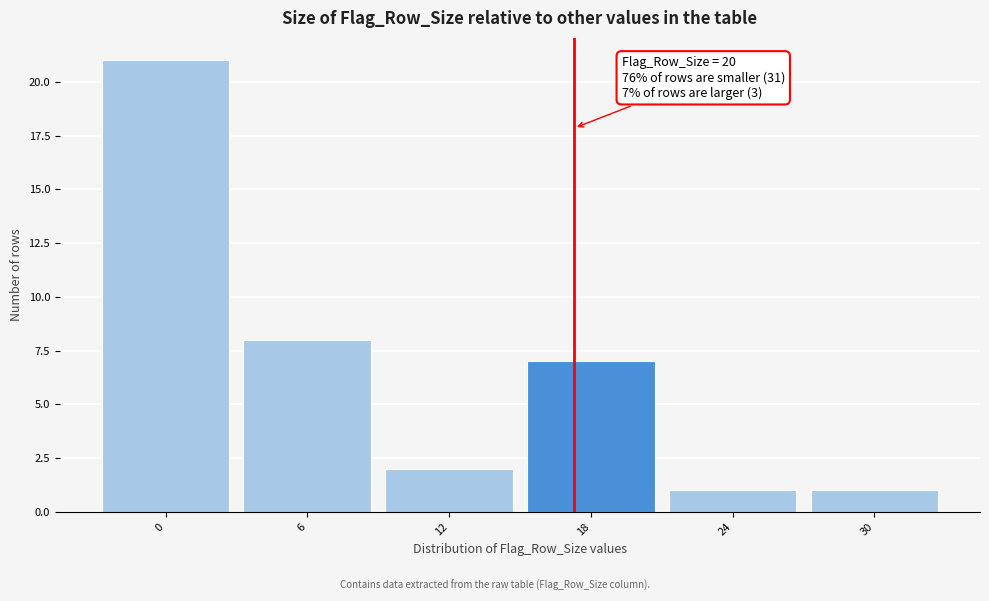

Reading left to right, extract all data points from this chart.

0=21	6=8	12=2	18=7	24=1	30=1